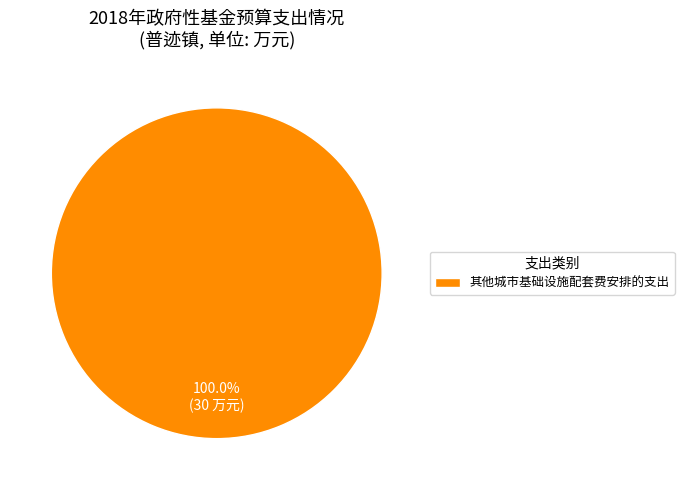

Does 其他城市基础设施配套费安排的支出 account for over 50% of the chart?

Yes